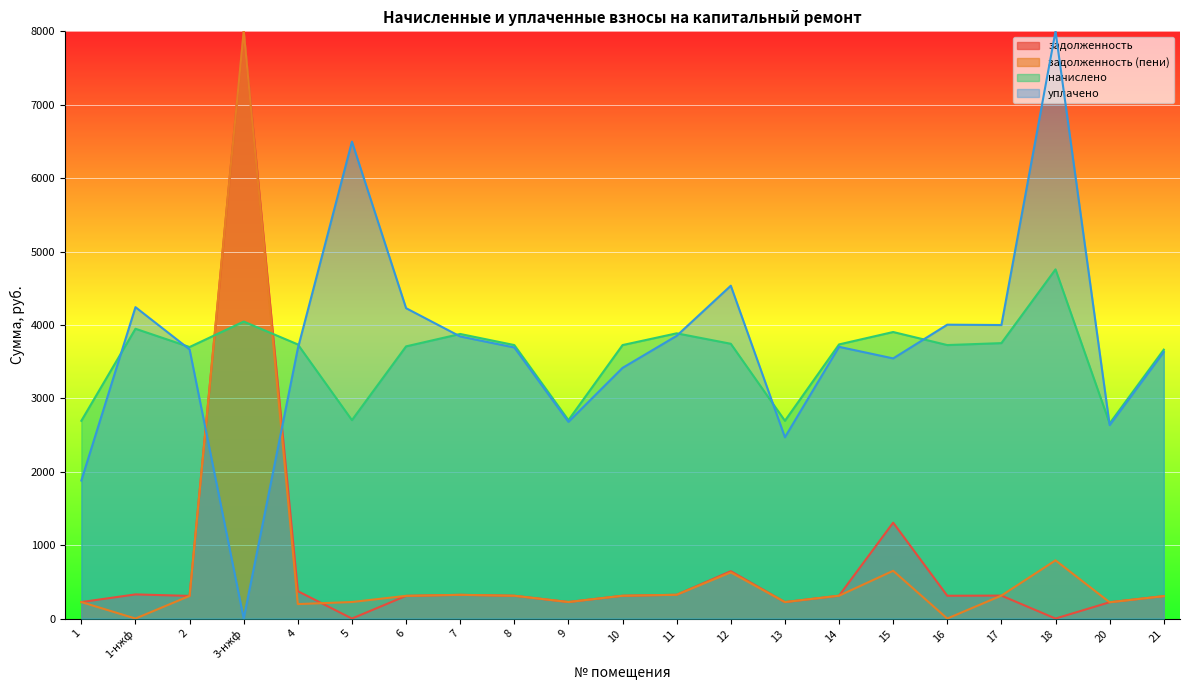

How many values in the задолженность (пени) series exceed 310?

12